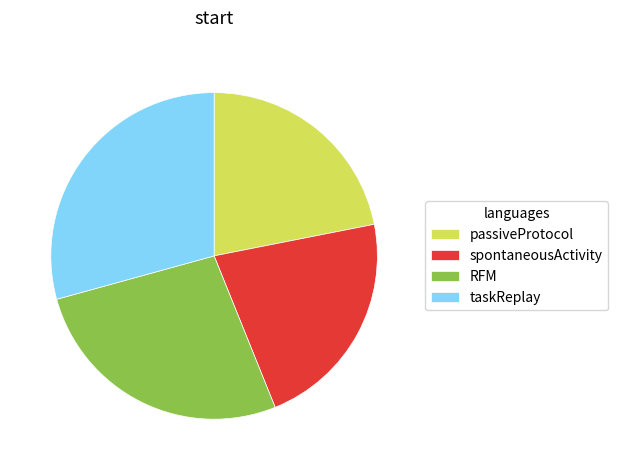

Is it true that passiveProtocol is 22% of the pie?

True